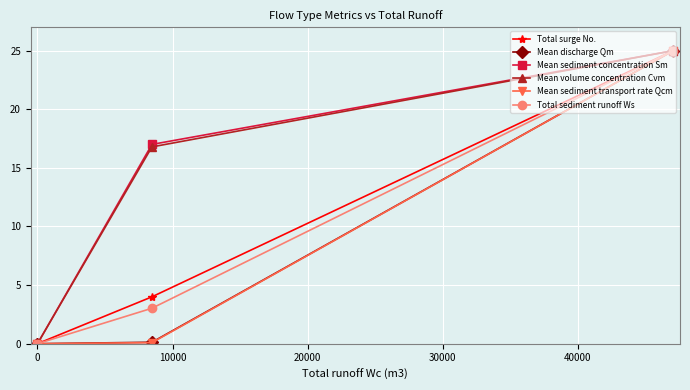

What is the value of the Total surge No. point at the 2nd from the left?

4.0